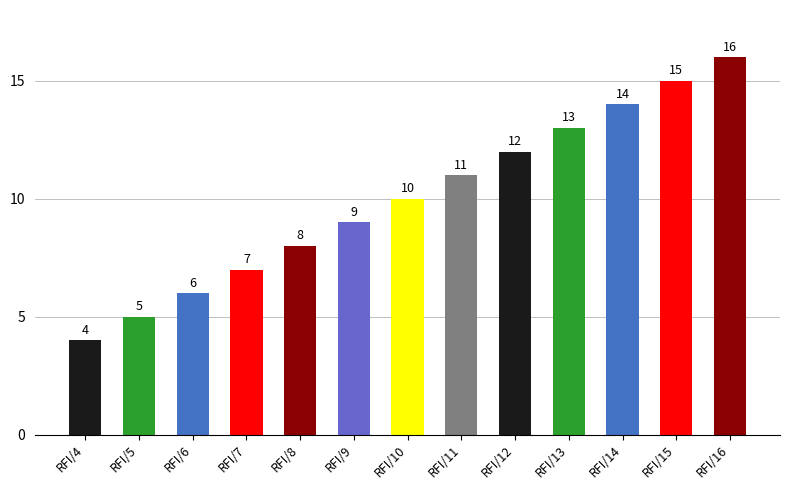

Reading left to right, extract all data points from this chart.

4	5	6	7	8	9	10	11	12	13	14	15	16